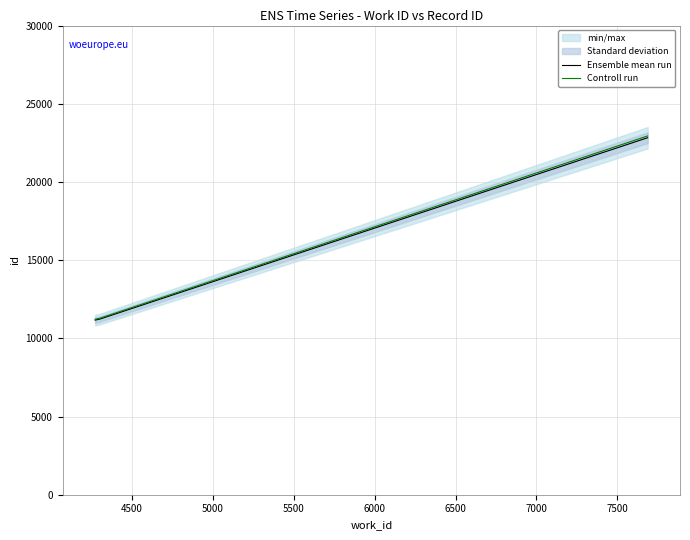

What is the maximum value for Ensemble mean run?

22827.0